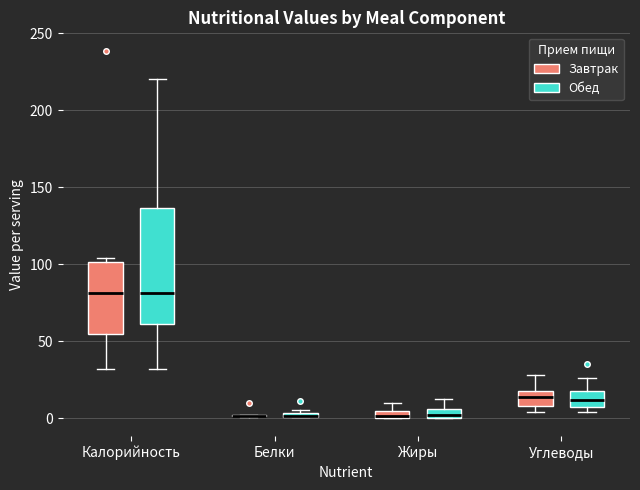

Where is the upper edge of the box for Калорийность (Завтрак) on the y-axis? The values are not printed on the chart, so give them approximately, as read against the axis.

100